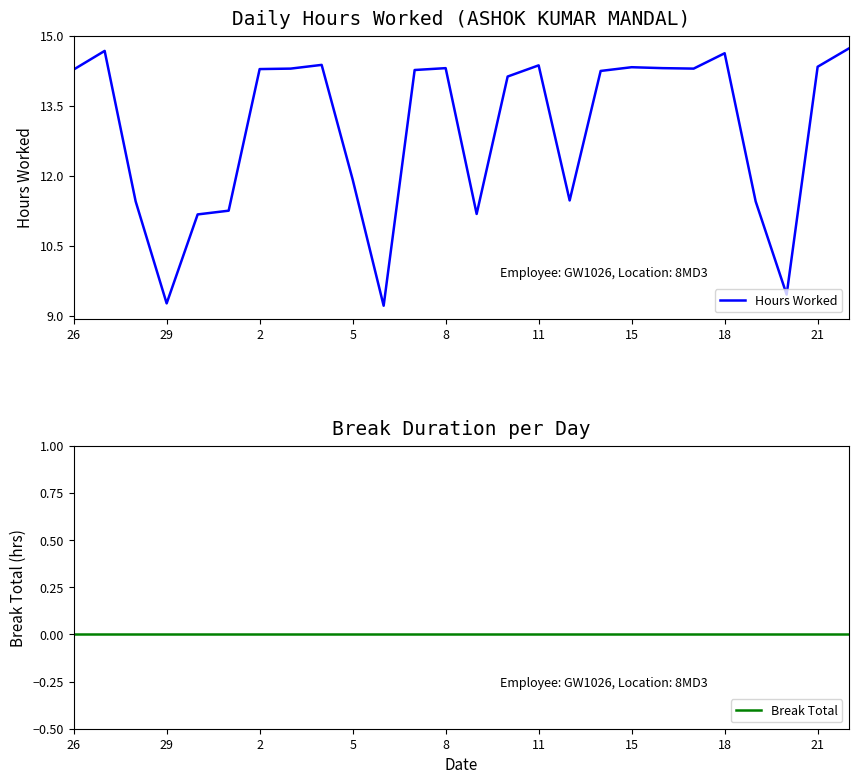

What are all the series names shown in the legend?

Hours Worked, Break Total